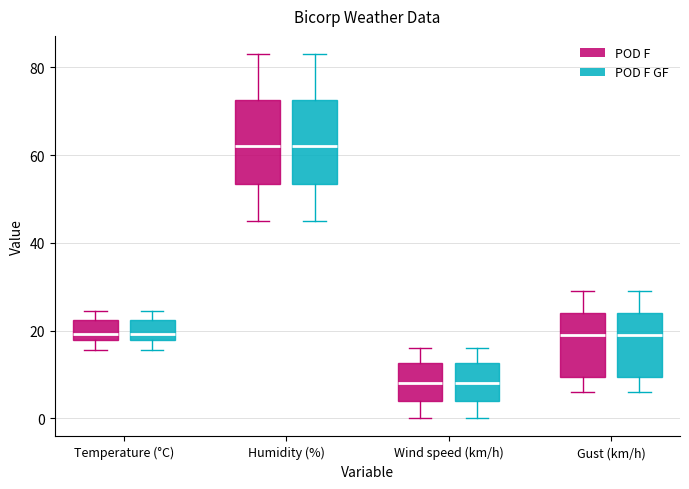

Reading left to right, transcribe this box plot: for each box, give where its median line is, the range the box spans, and where its two whiskers end, as read against the y-axis. The values are not printed on the chart, so give them approximately, as read against the axis.

Temperature (°C) (POD F): median 20, box 18 to 22, whiskers 16 to 24
Temperature (°C) (POD F GF): median 20, box 18 to 22, whiskers 16 to 24
Humidity (%) (POD F): median 62, box 54 to 72, whiskers 46 to 84
Humidity (%) (POD F GF): median 62, box 54 to 72, whiskers 46 to 84
Wind speed (km/h) (POD F): median 8, box 4 to 12, whiskers 0 to 16
Wind speed (km/h) (POD F GF): median 8, box 4 to 12, whiskers 0 to 16
Gust (km/h) (POD F): median 20, box 10 to 24, whiskers 6 to 30
Gust (km/h) (POD F GF): median 20, box 10 to 24, whiskers 6 to 30